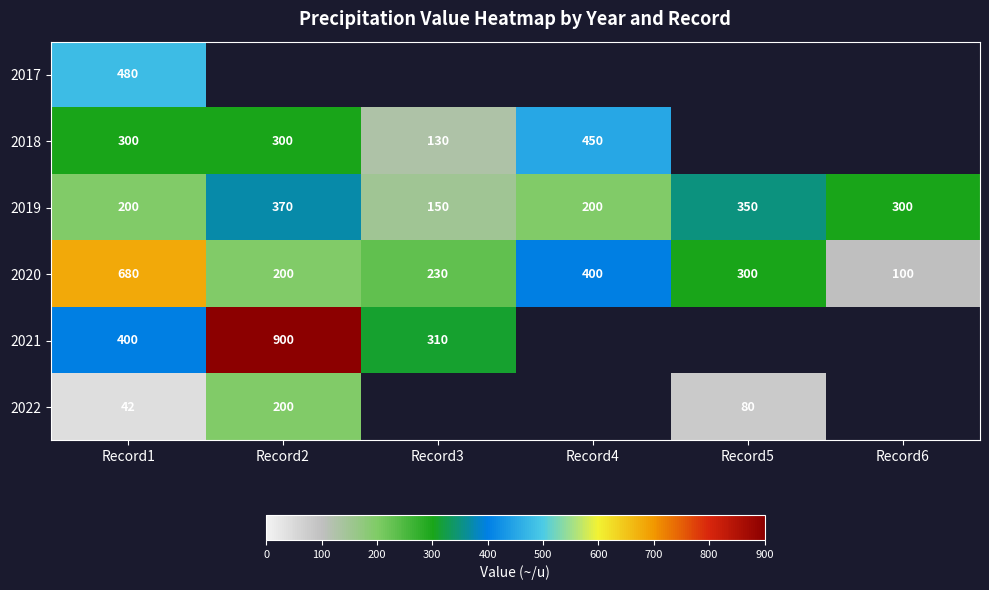

The 2019 series shows 350 at Record5. True or false?

True